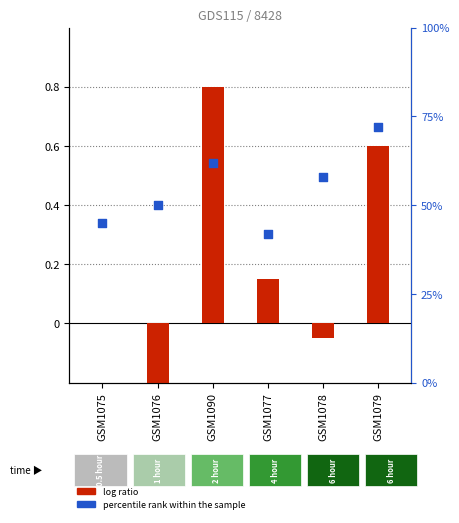

What are all the series names shown in the legend?

log ratio, percentile rank within the sample